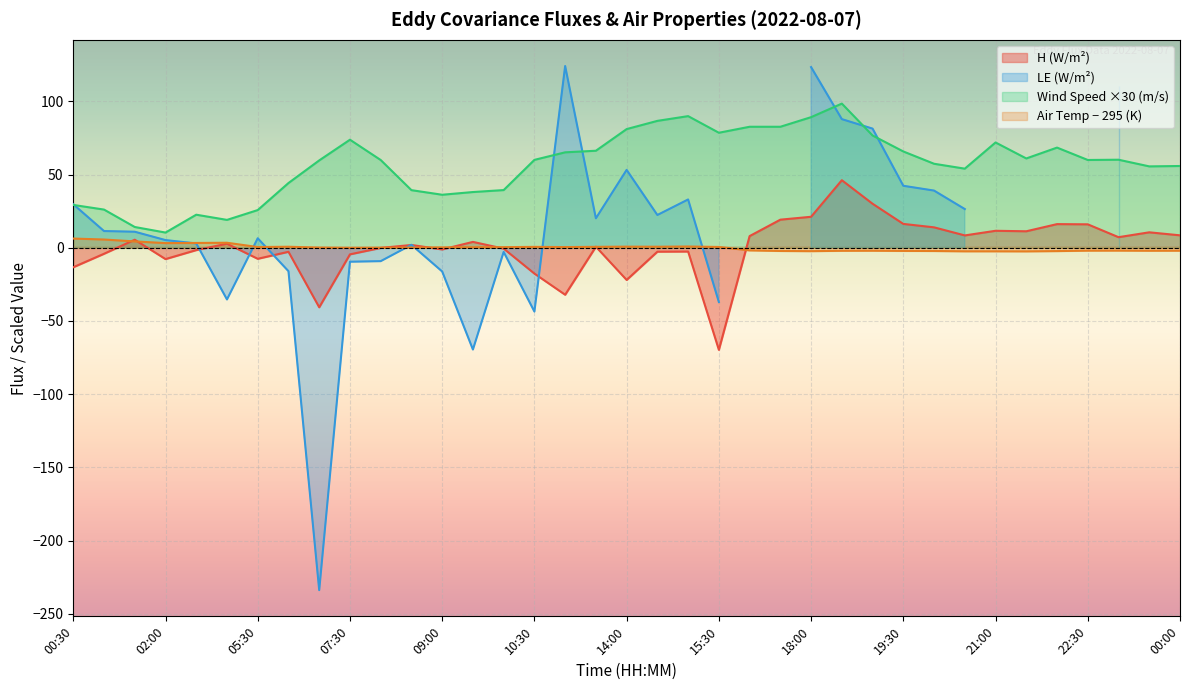

What is the value of the wind_speed point at the 15th from the left?

39.4